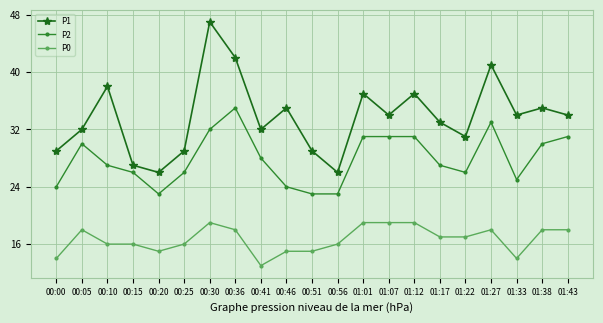

True or false: P1 and P2 cross at least once.

False